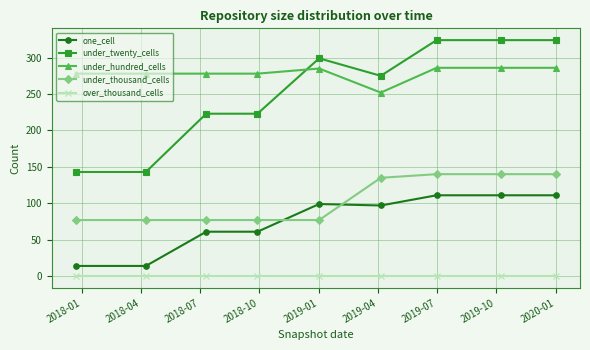

True or false: under_thousand_cells and under_twenty_cells cross at least once.

False